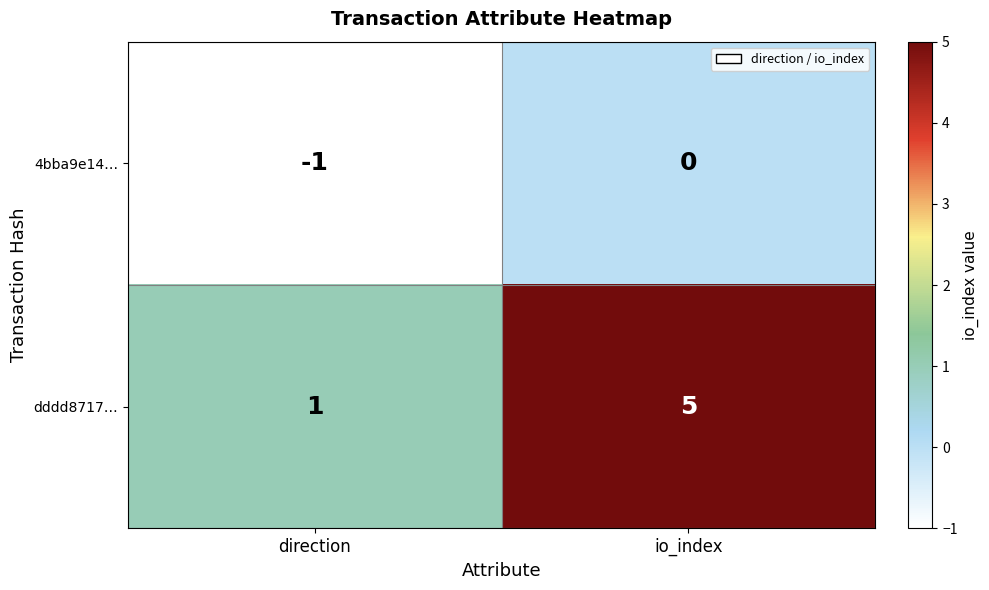

What is the sum of all dddd8717… values?

6